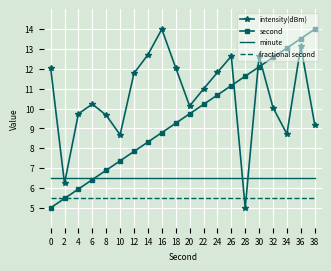

What are all the series names shown in the legend?

intensity(dBm), second, minute, fractional second